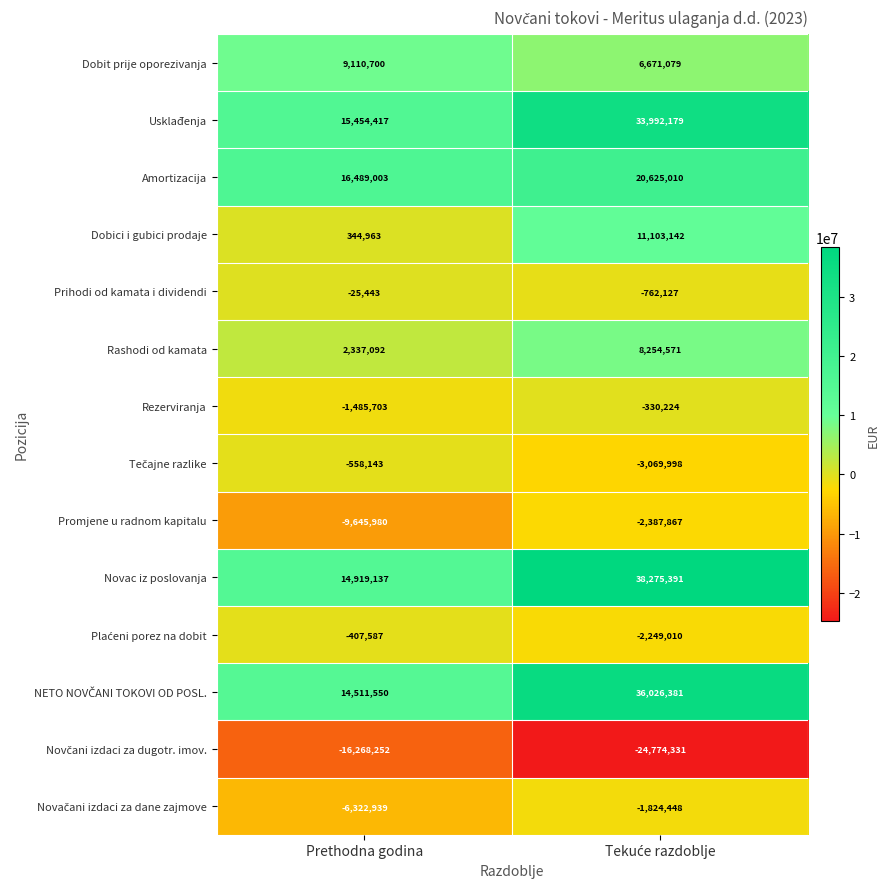

What is the smallest value displayed?

-24774331